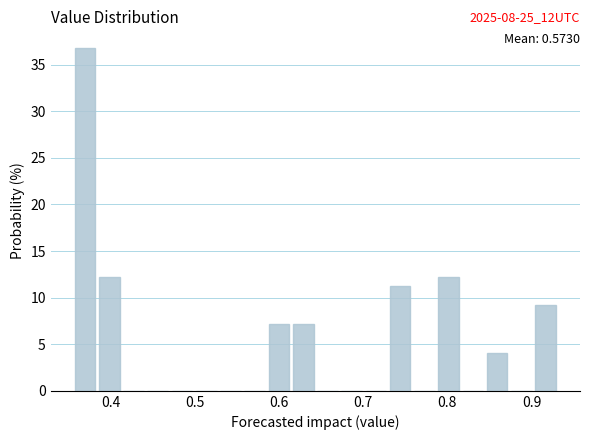

Around what value on the x-axis is the tallest bar? Give the approximate position of its centre, as read against the axis.

0.37